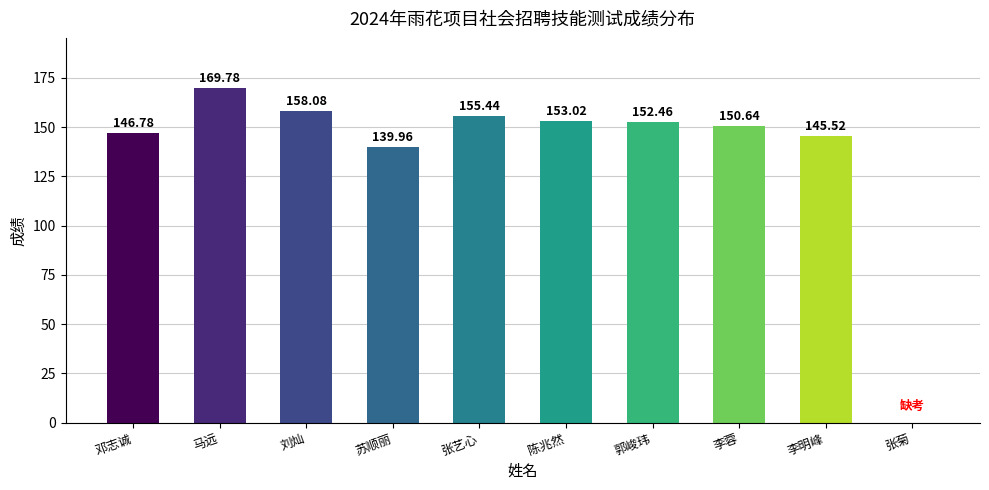

The value at 邓志诚 is 146.8. True or false?

True